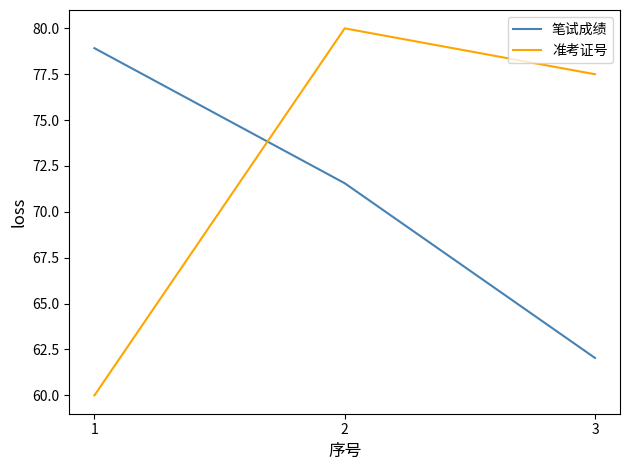

How many lines are shown in the chart?

2